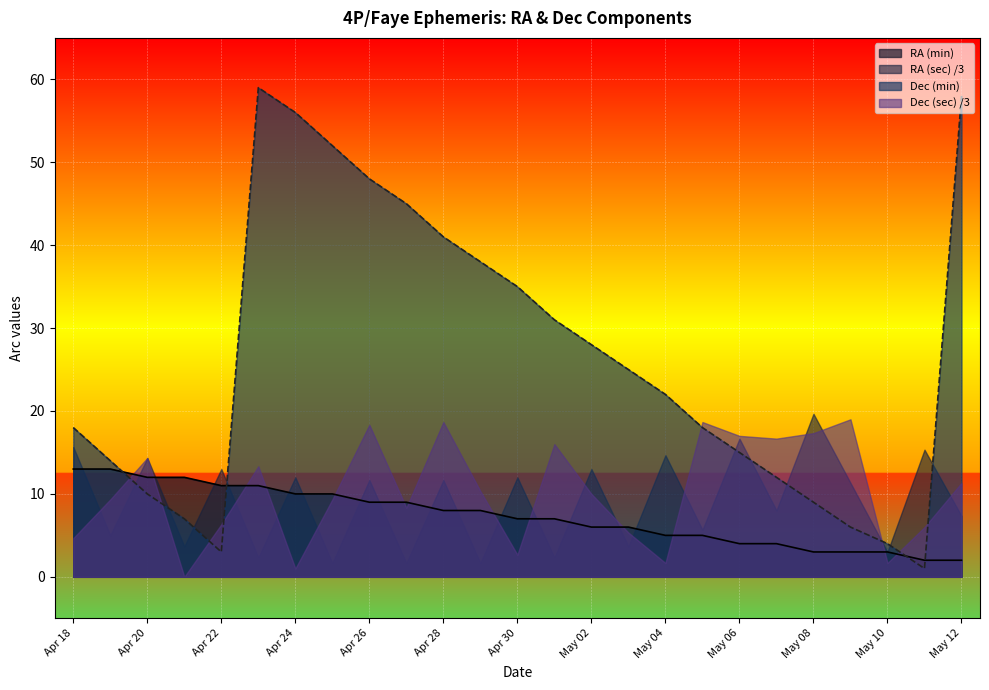

What is the label of the 21st point from the left?

May 08